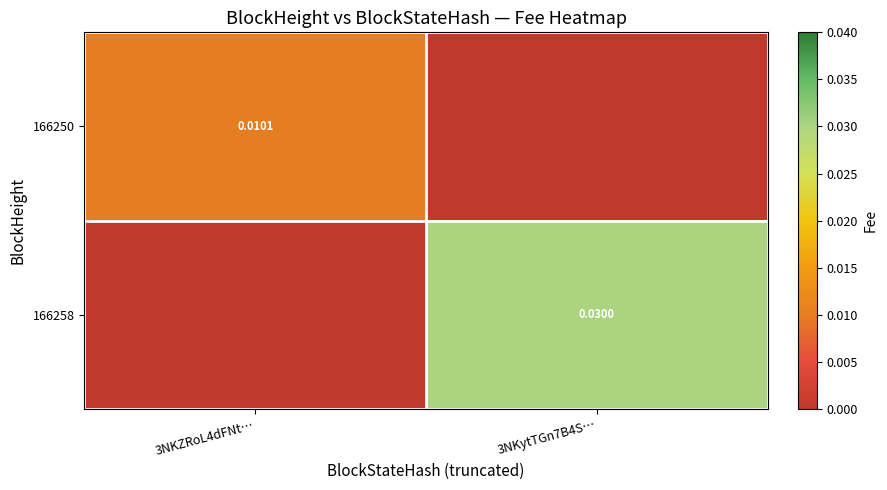

Is the value of 166250 at 3NKZRoL4dFNt… greater than the value of 166258 at 3NKytTGn7B4S…?

No